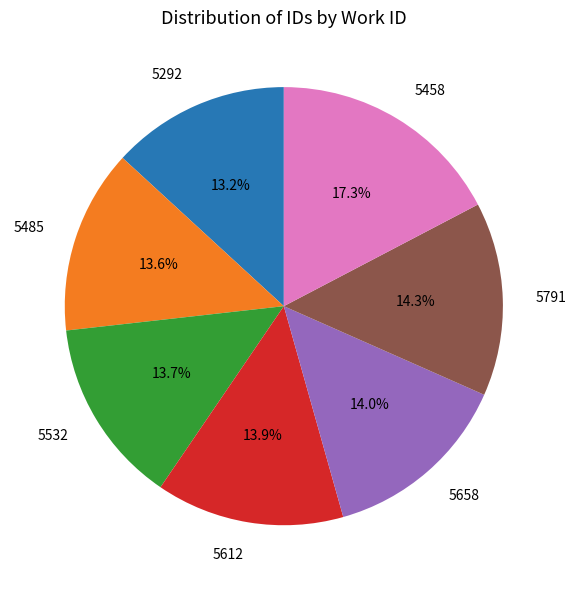

Which has a higher value, 5458 or 5485?

5458